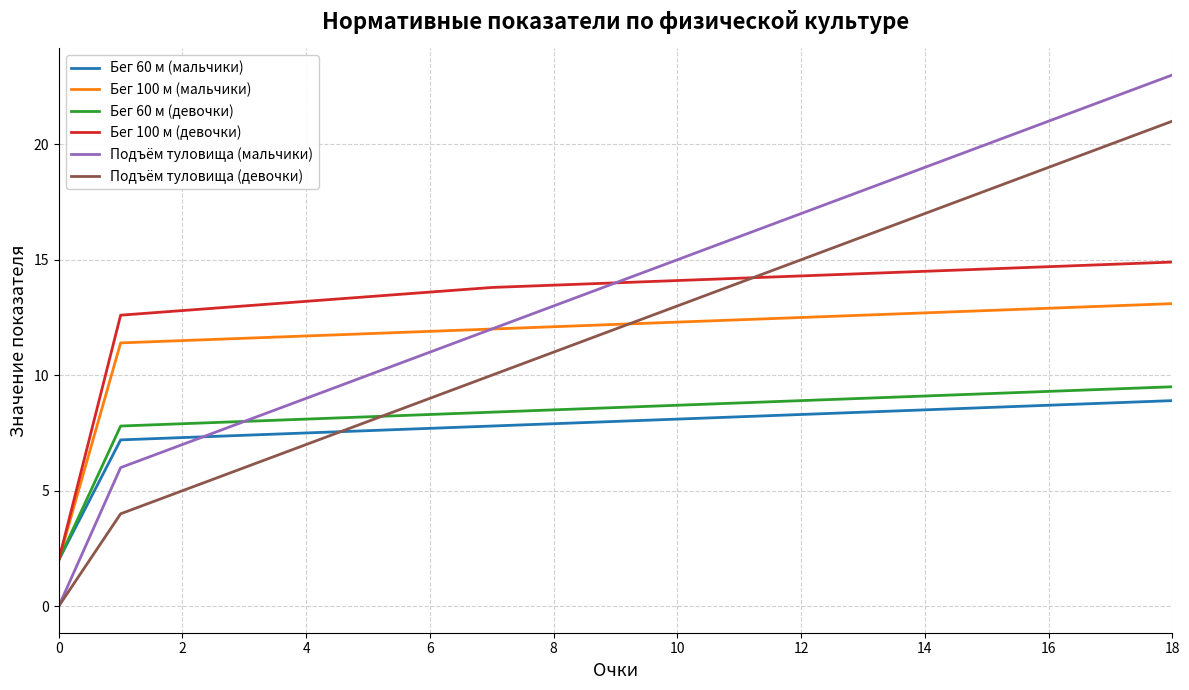

How many times do Подъём туловища (девочки) and Бег 60 м (мальчики) cross each other?

1